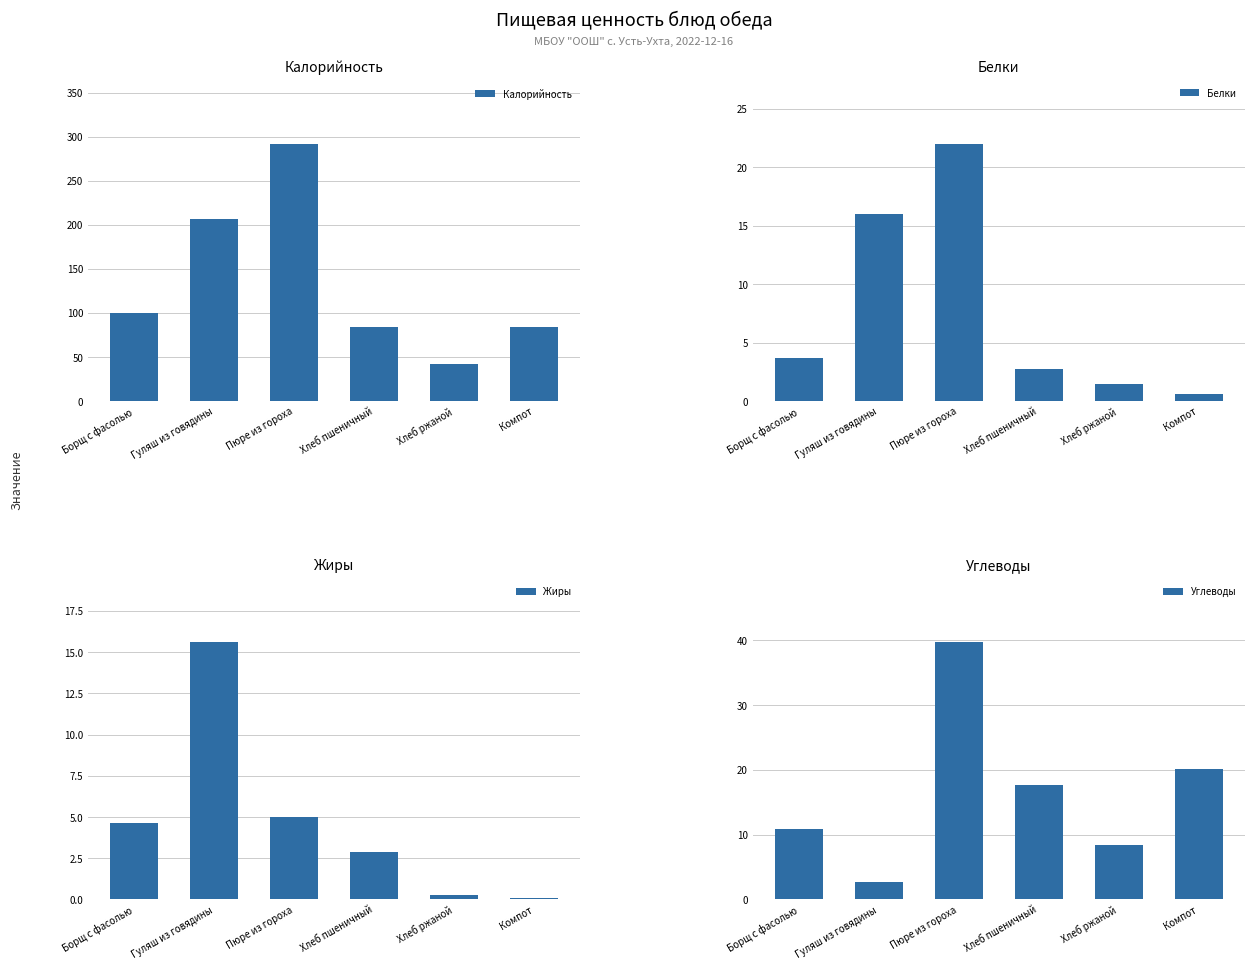

What is the smallest value displayed?

0.1